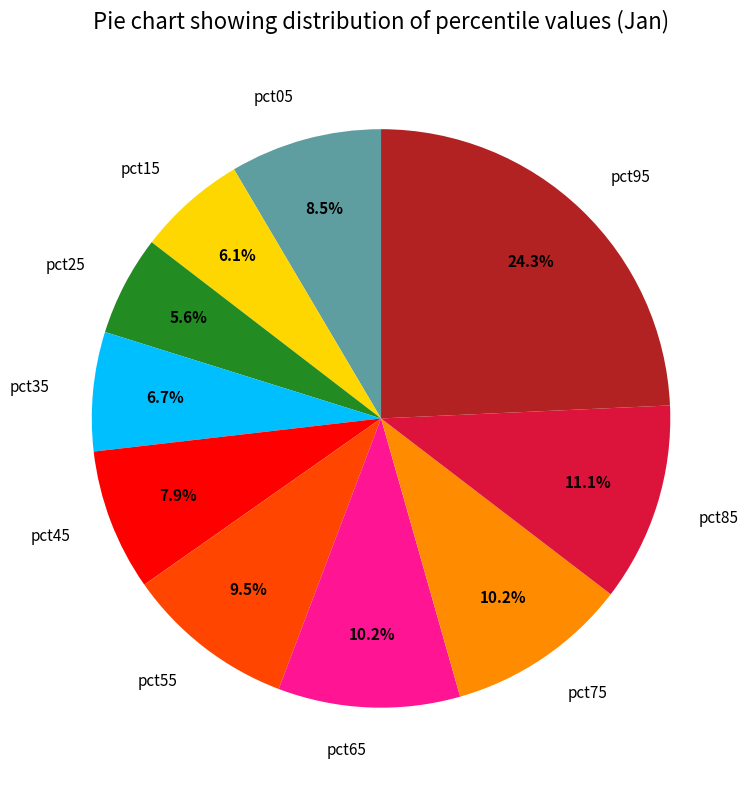

Do pct25 and pct35 together represent more than half of the pie?

No